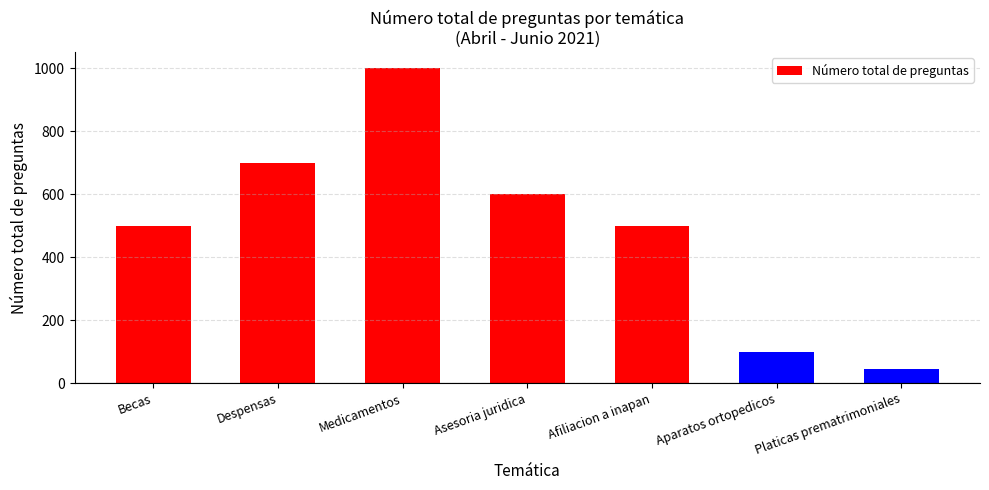

What is the sum of all values?

3443